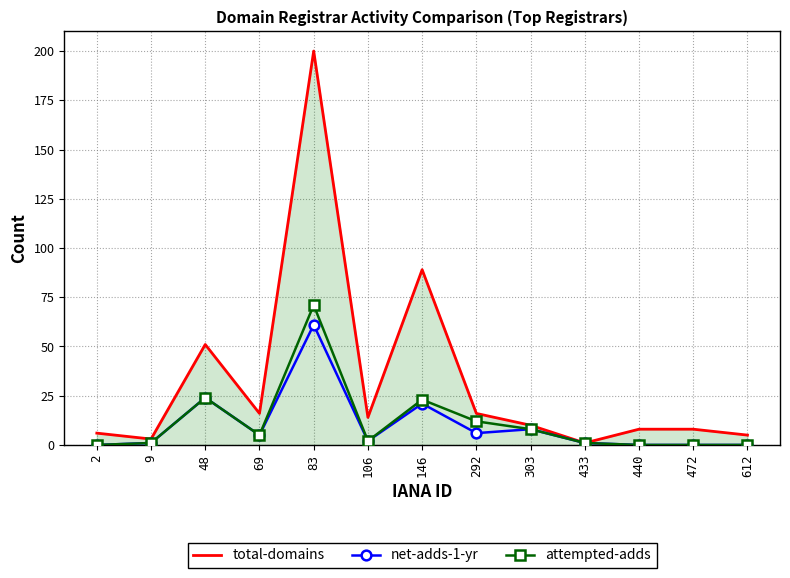

True or false: total-domains has more than 2 interior local peaks.

True